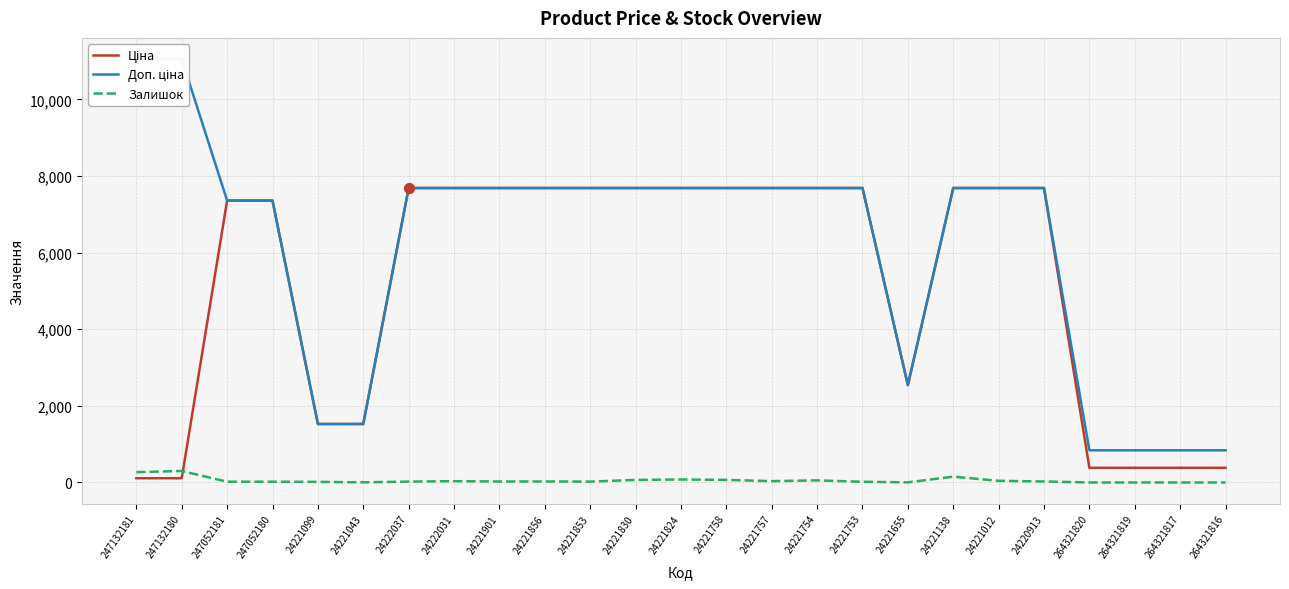

Which series has the widest spread of Y values?

Доп. ціна